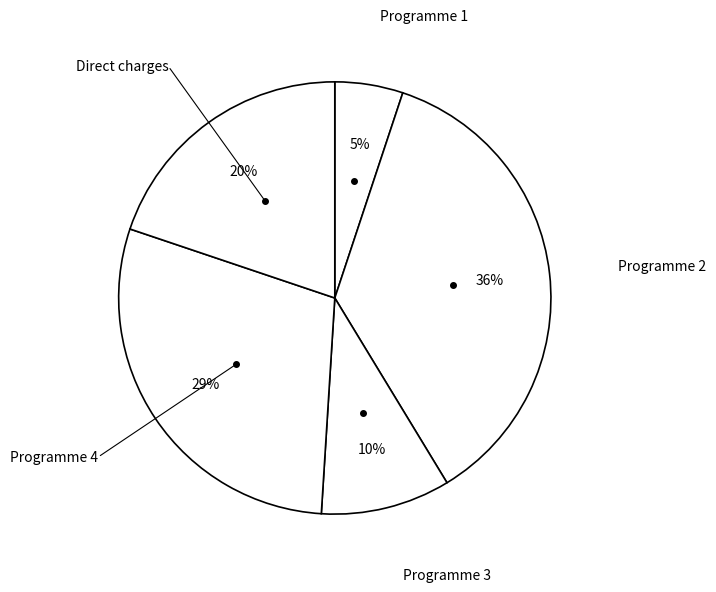

Count the number of slices in the pie.

5